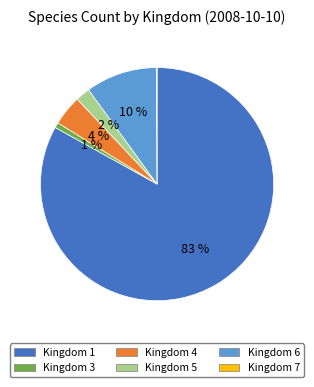

To the nearest percent, what percentage of the pie is Kingdom 1?

83%